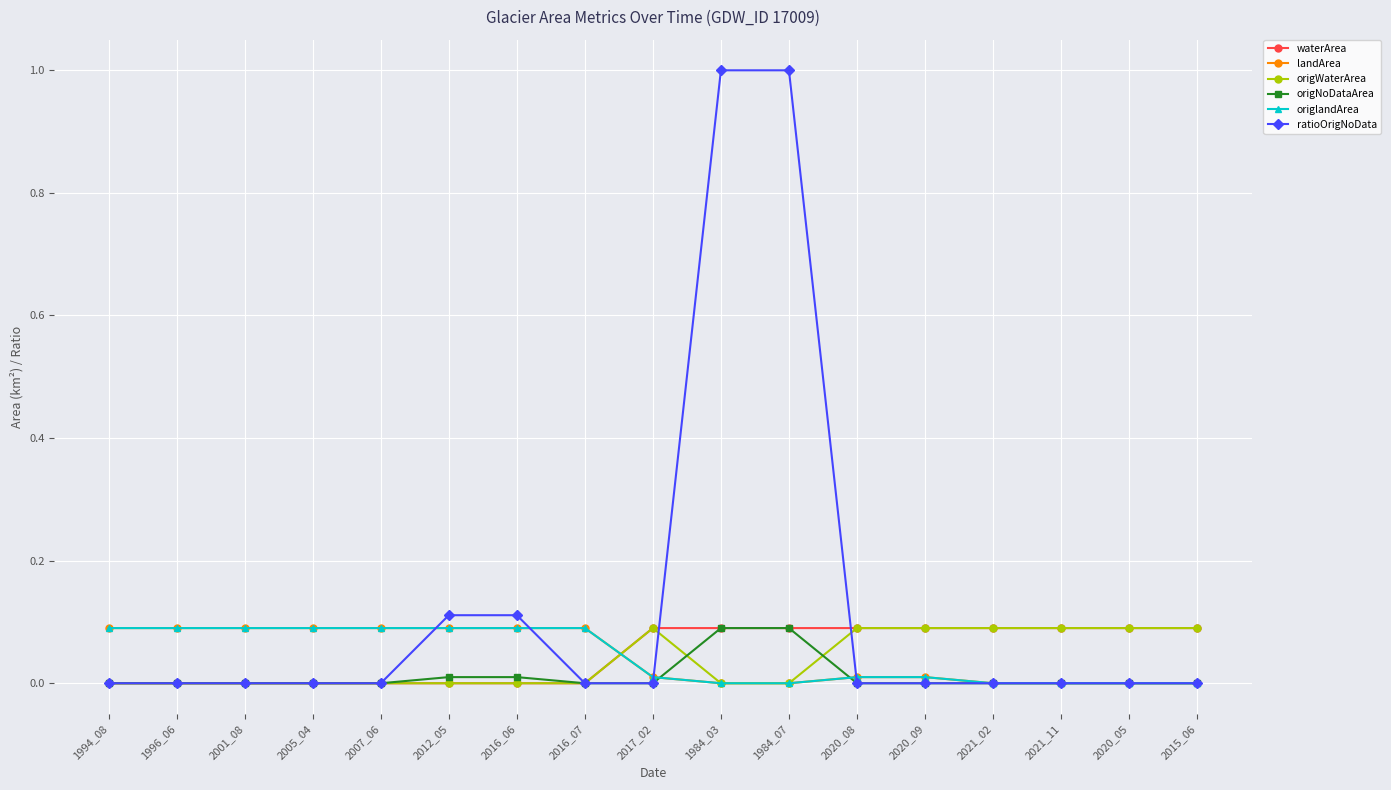

Which series ends up on top after the final intersection of origlandArea and origWaterArea?

origWaterArea